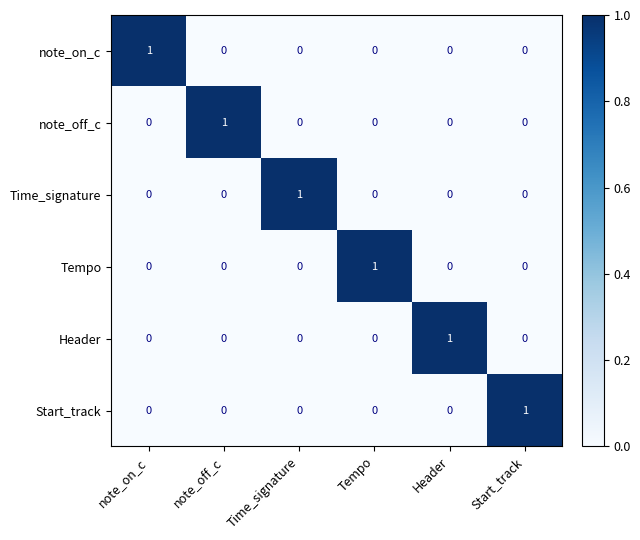

At how many categories does at least one series exceed 0?

6